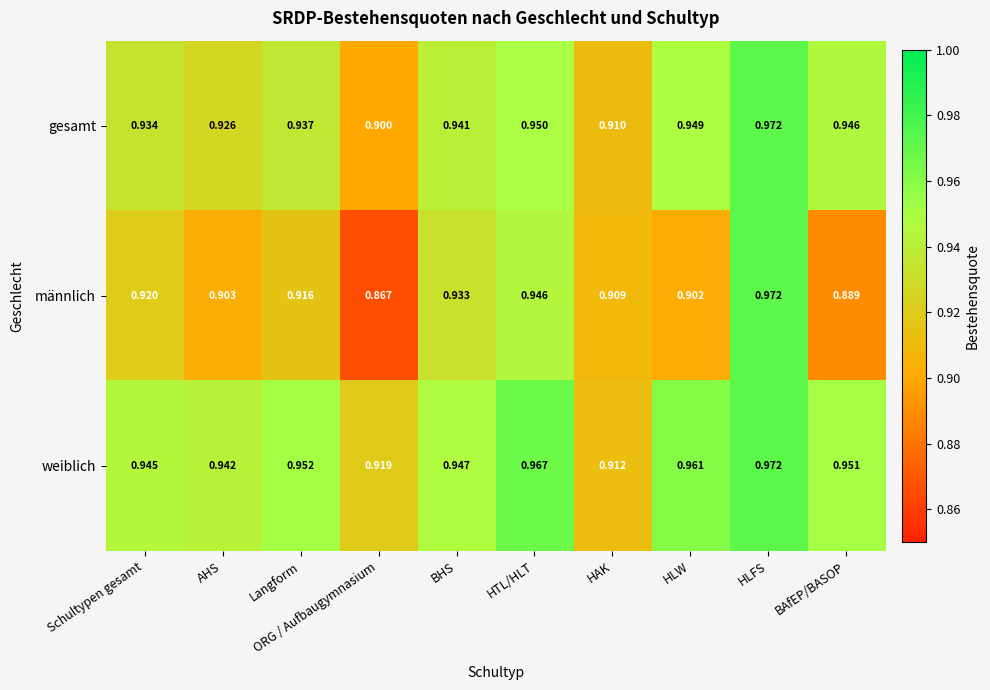

Rank the series at HTL/HLT from highest to lowest value.

weiblich, gesamt, männlich